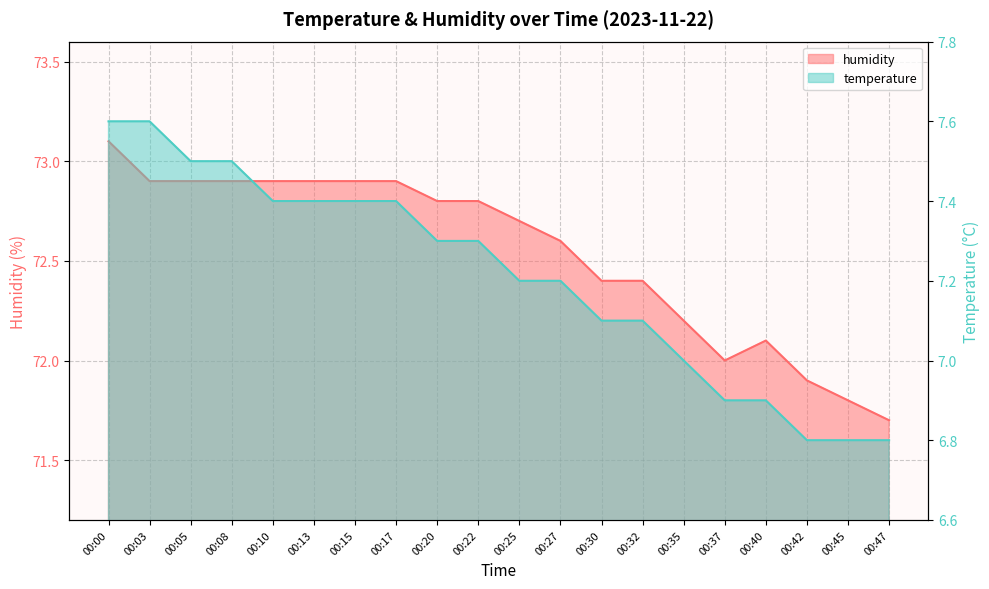

The temperature series shows 7.3 at 00:22. True or false?

True